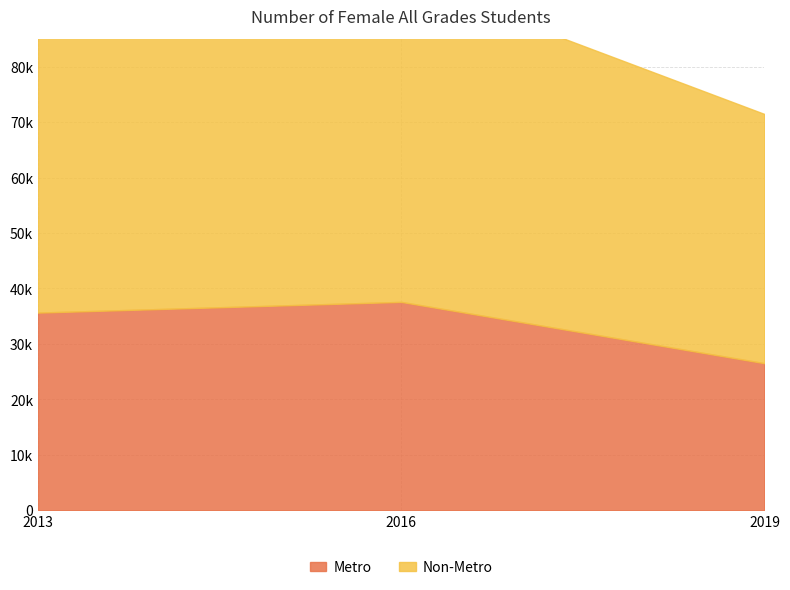

At which category does 2016 reach its first local peak?

Metro